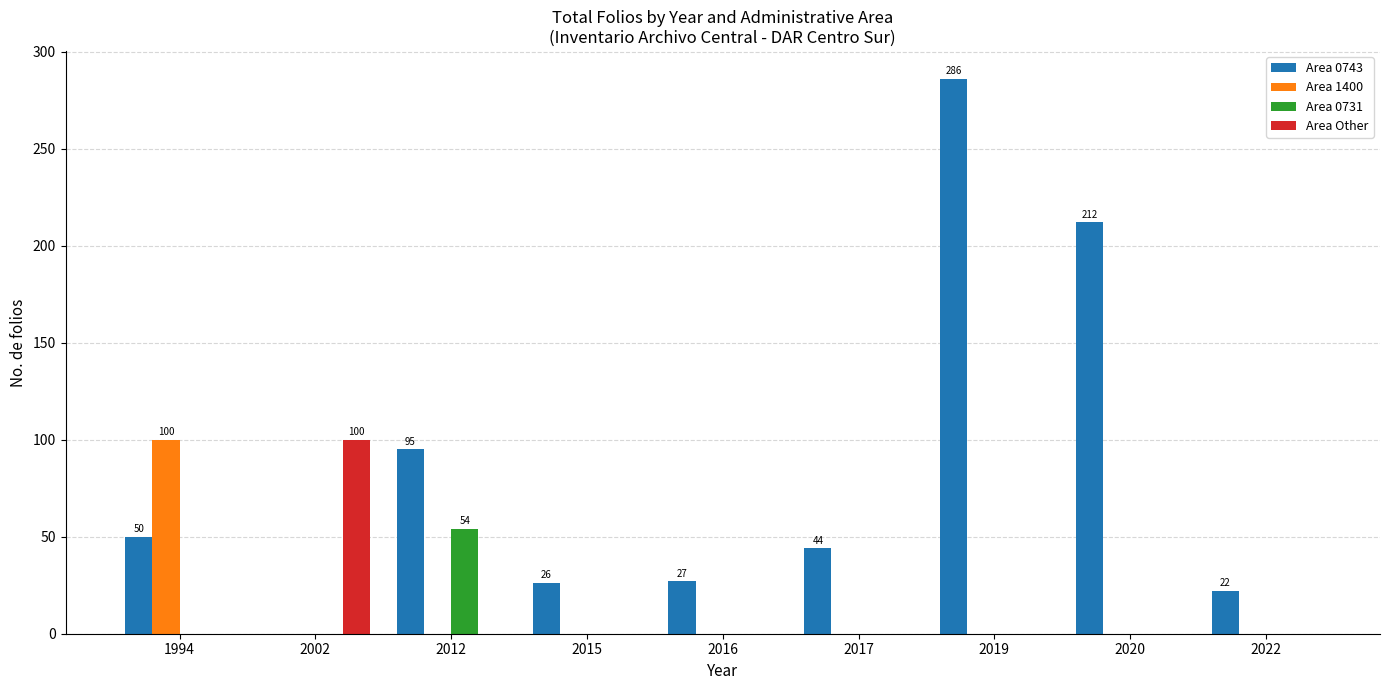

True or false: Area 1400 has a value of 64 at 2022.

False